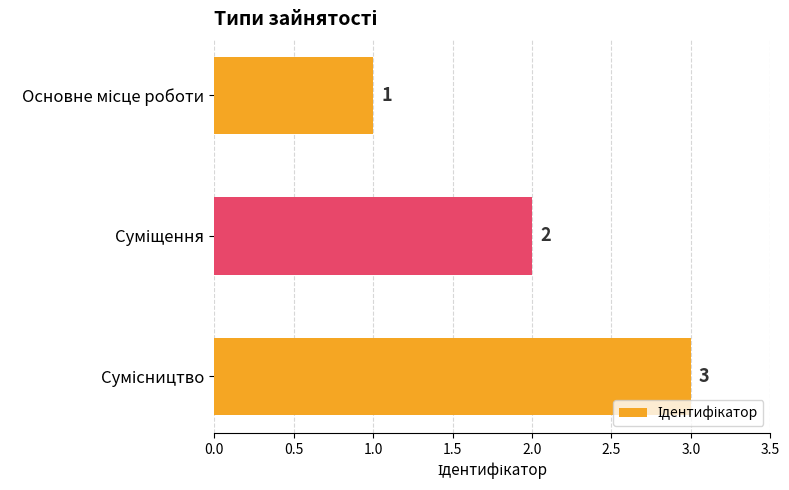

How many values are between 1 and 3?

3